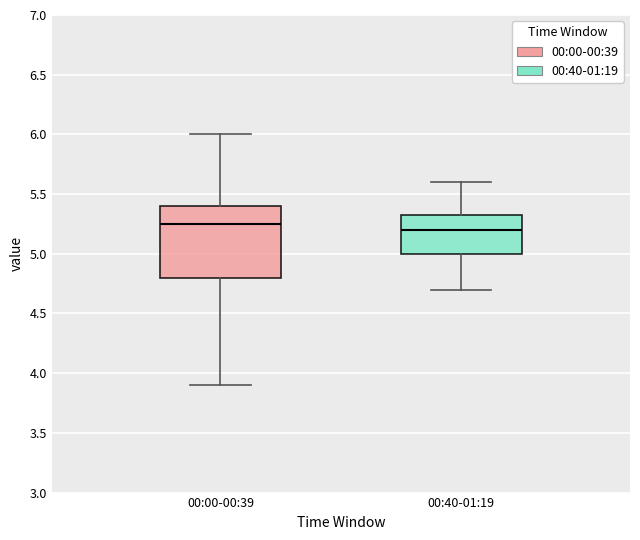

Which box is the tallest, from its lower edge to its upper edge?

00:00-00:39